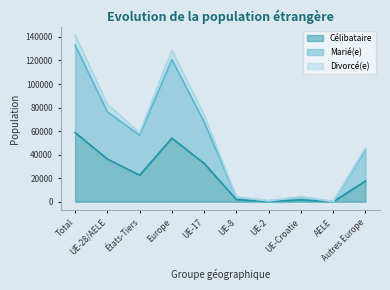

What is the value of the Divorcé(e) point at the 3rd from the left?

2116